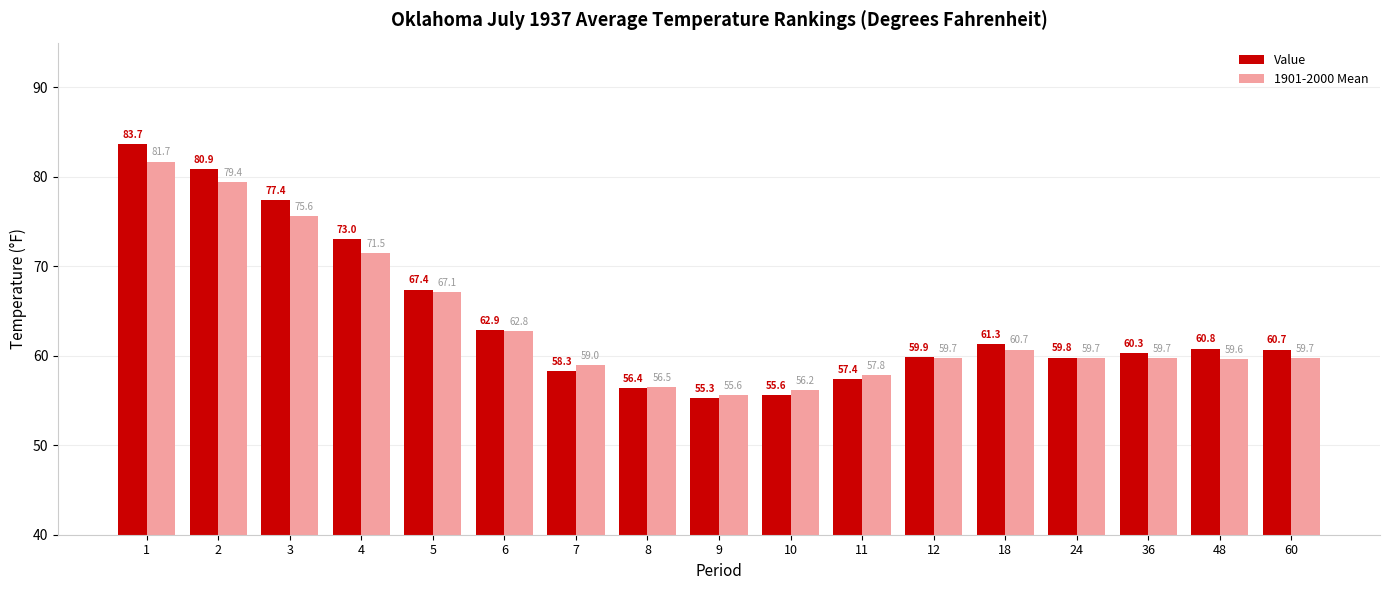

How many bars are there in each group?

2